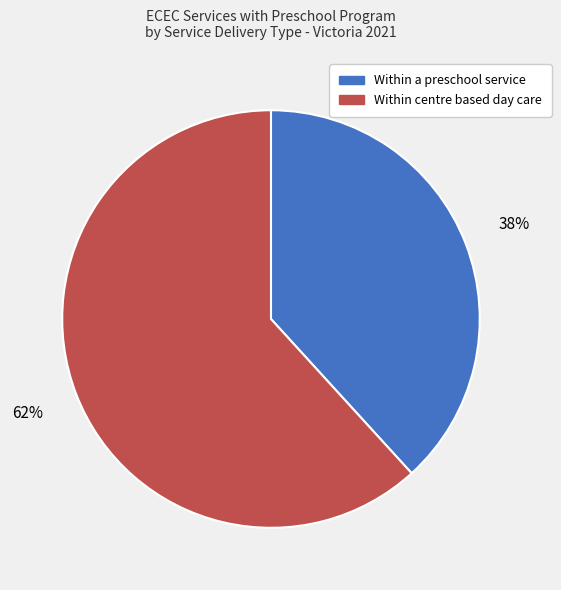

To the nearest percent, what is the difference between the Within a preschool service and Within centre based day care slice percentages?

24%